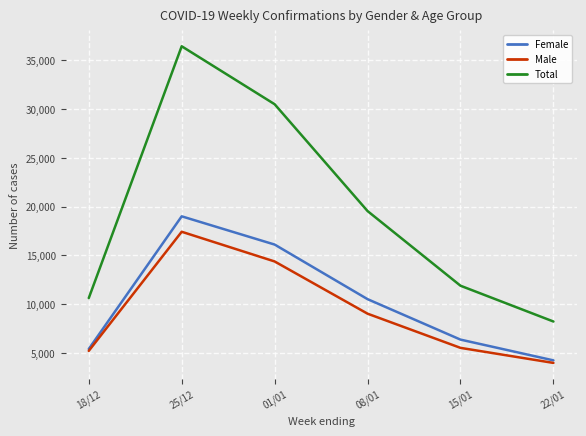

True or false: Female and Total intersect in this chart.

False